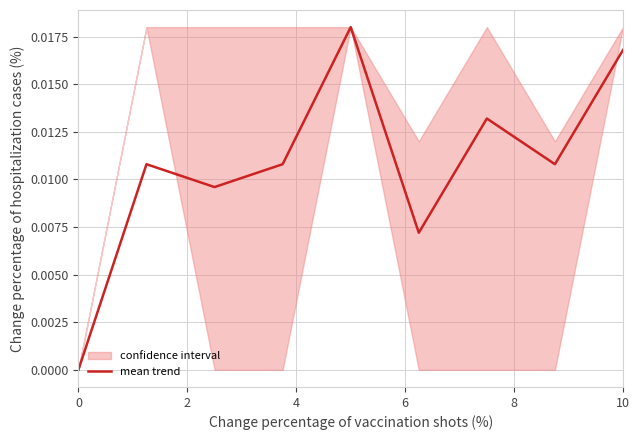

Is it true that mean trend equals 0.0 at 0?

True